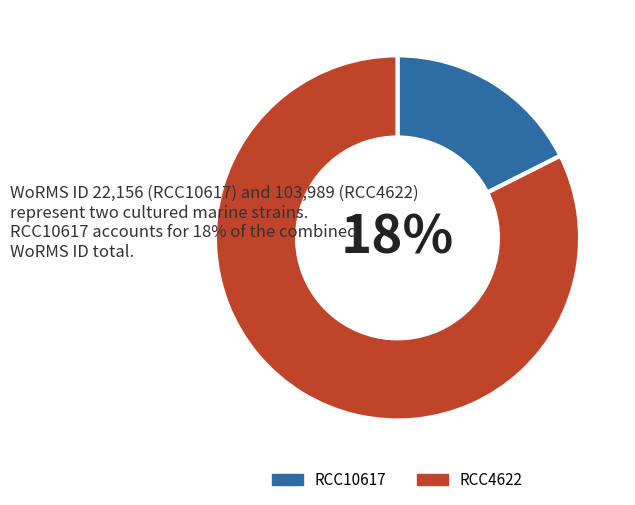

What is the ratio of the value at RCC10617 to the value at RCC4622?

0.2